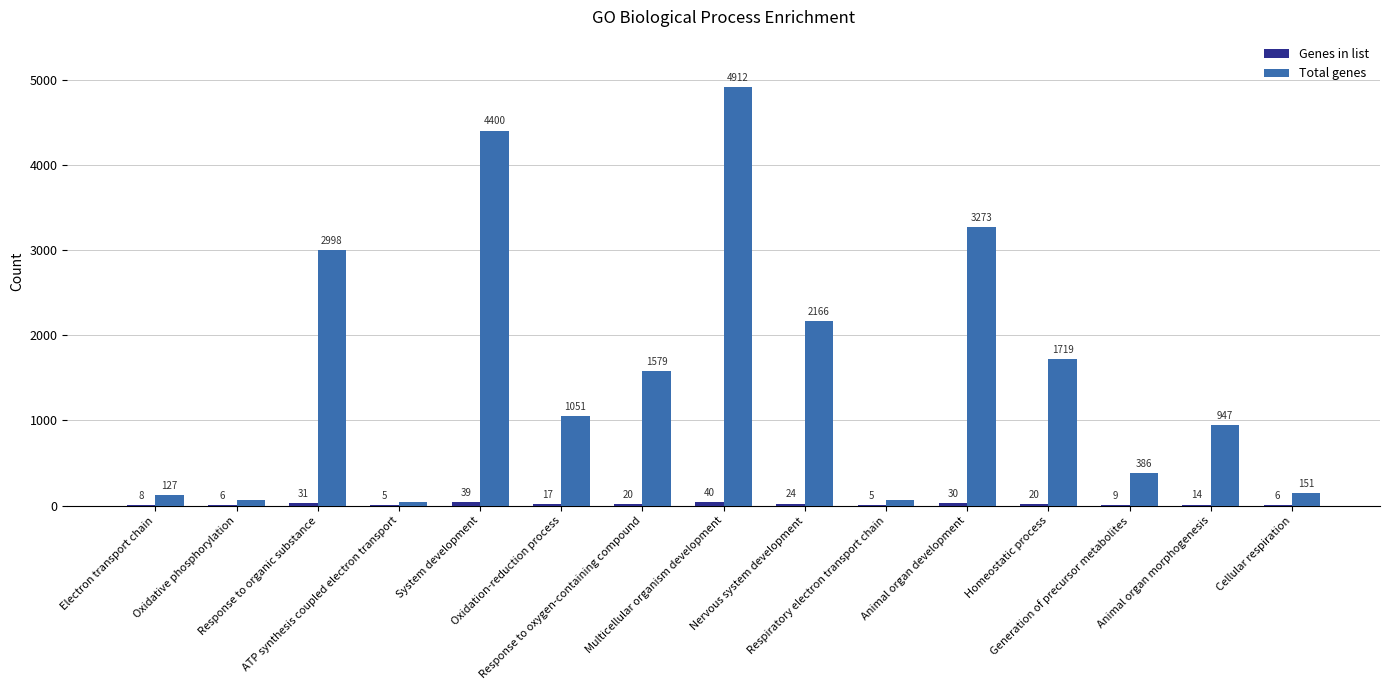

What is the sum of all Total genes values?

23891